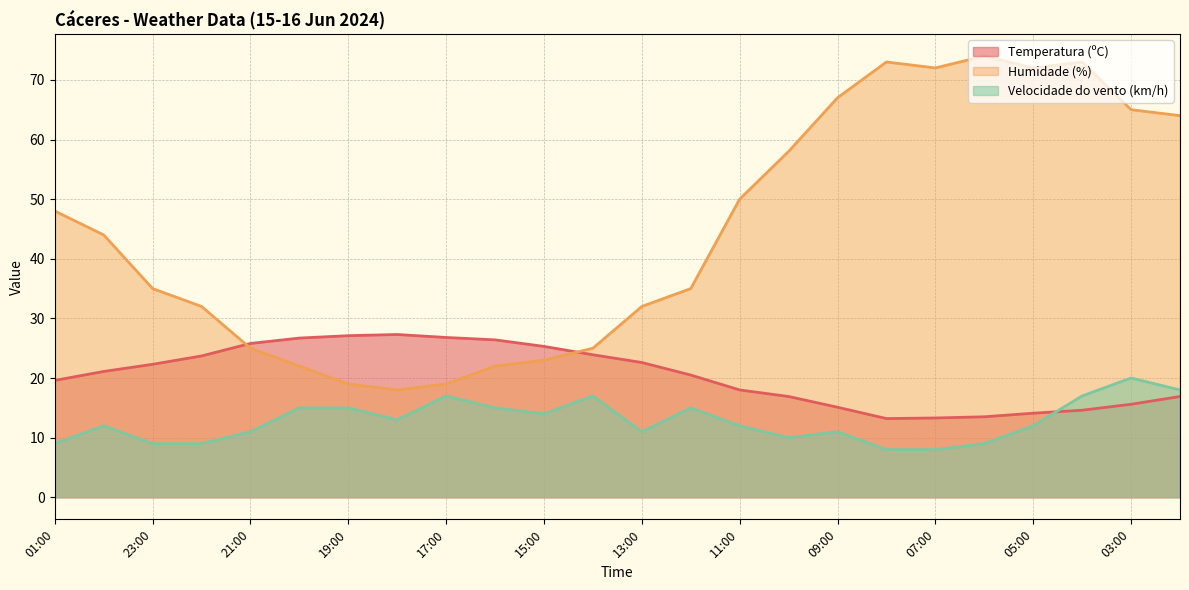

What is the label of the 1st point from the left?

01:00